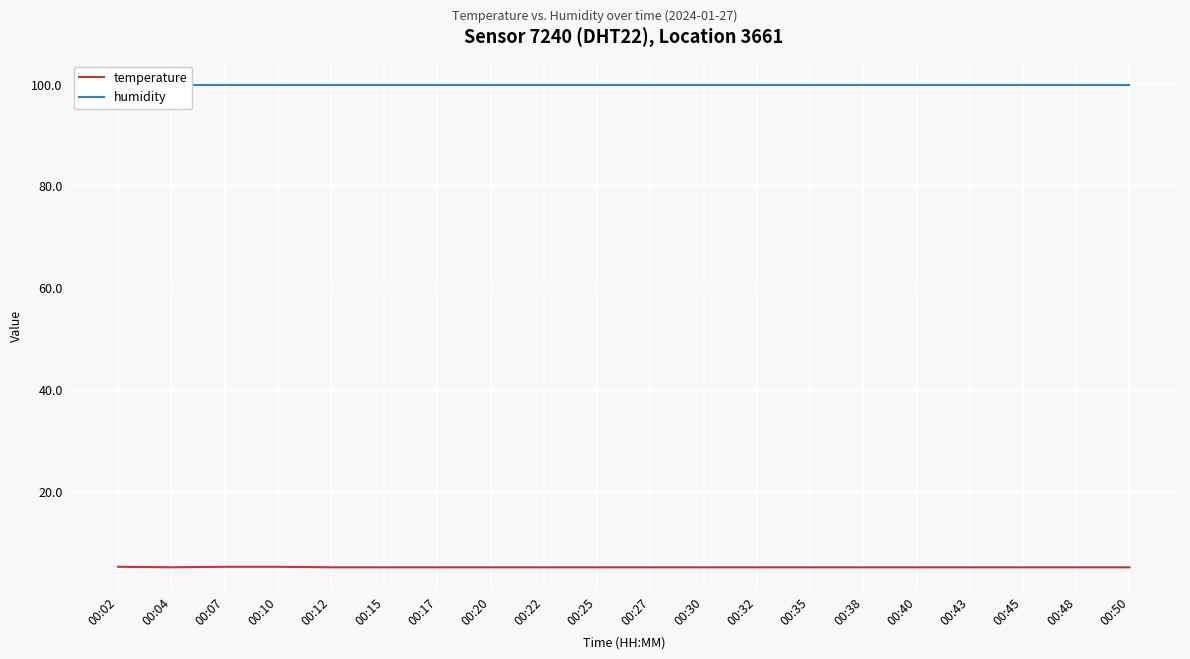

How many distinct data groups are displayed?

2